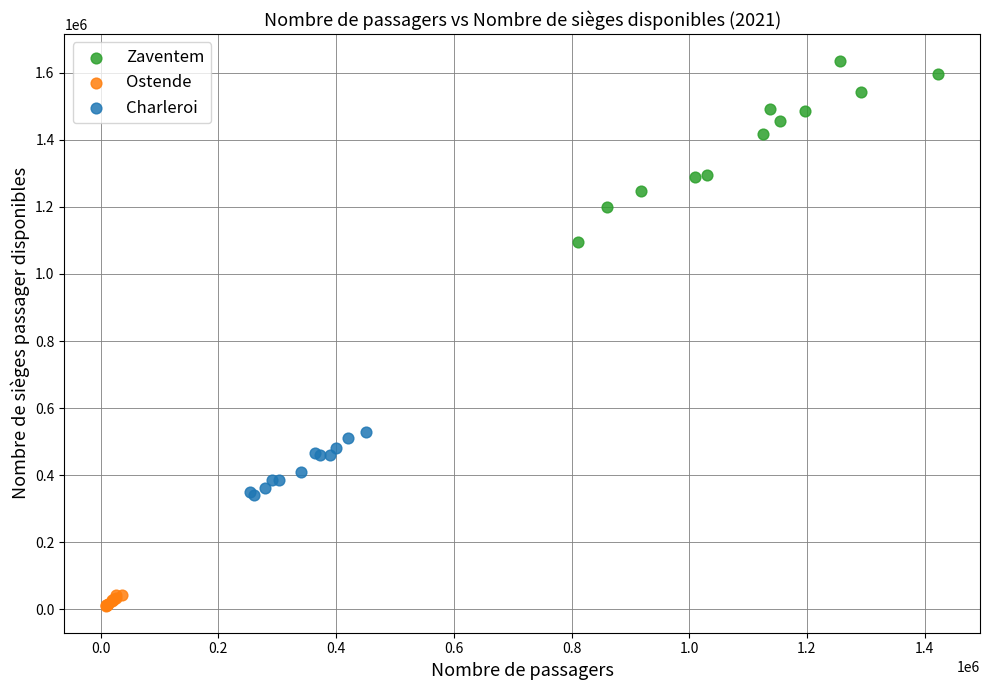

Which series contains the lowest Y value?

Ostende